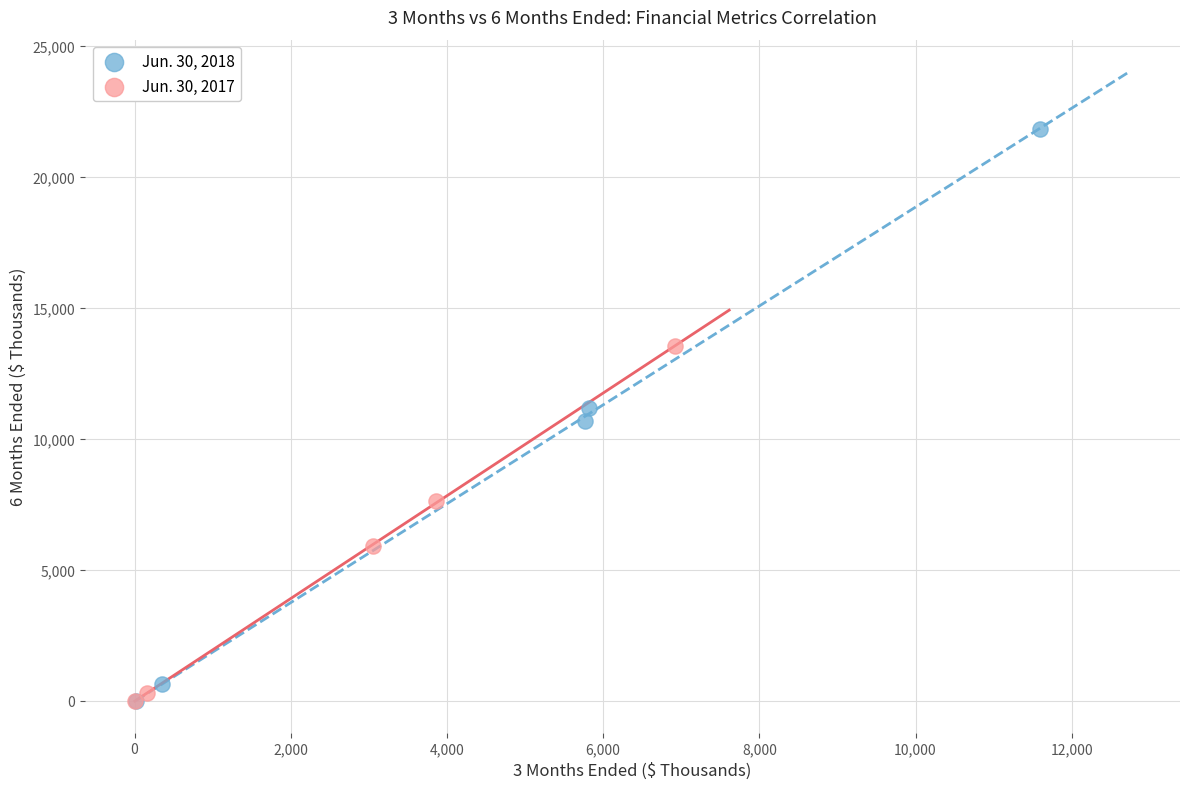

Which series has the largest Y range (max minus min)?

Jun. 30, 2018